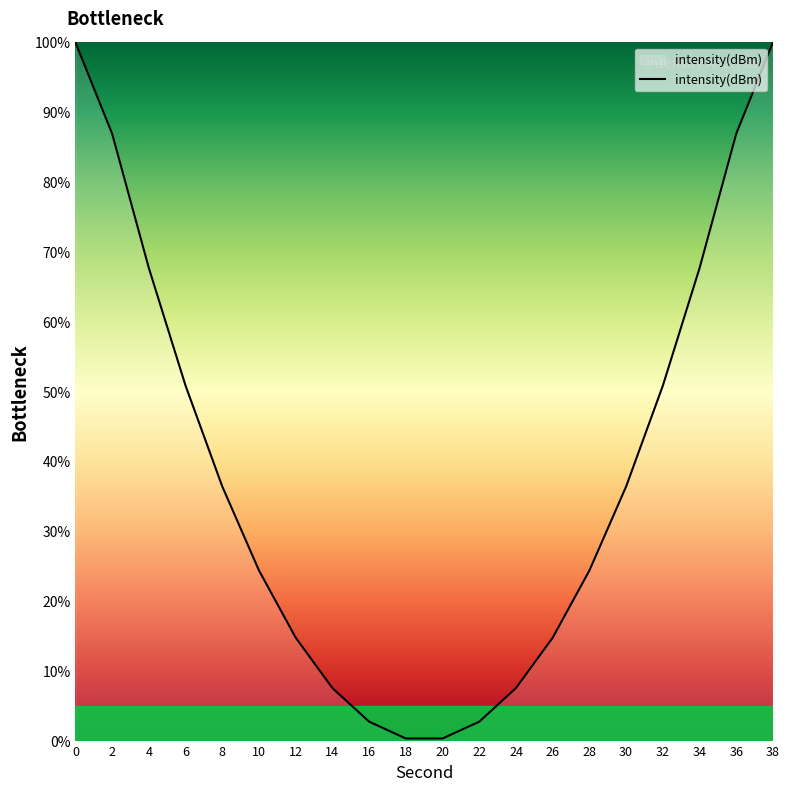

What is the maximum value shown in the chart?

100.0